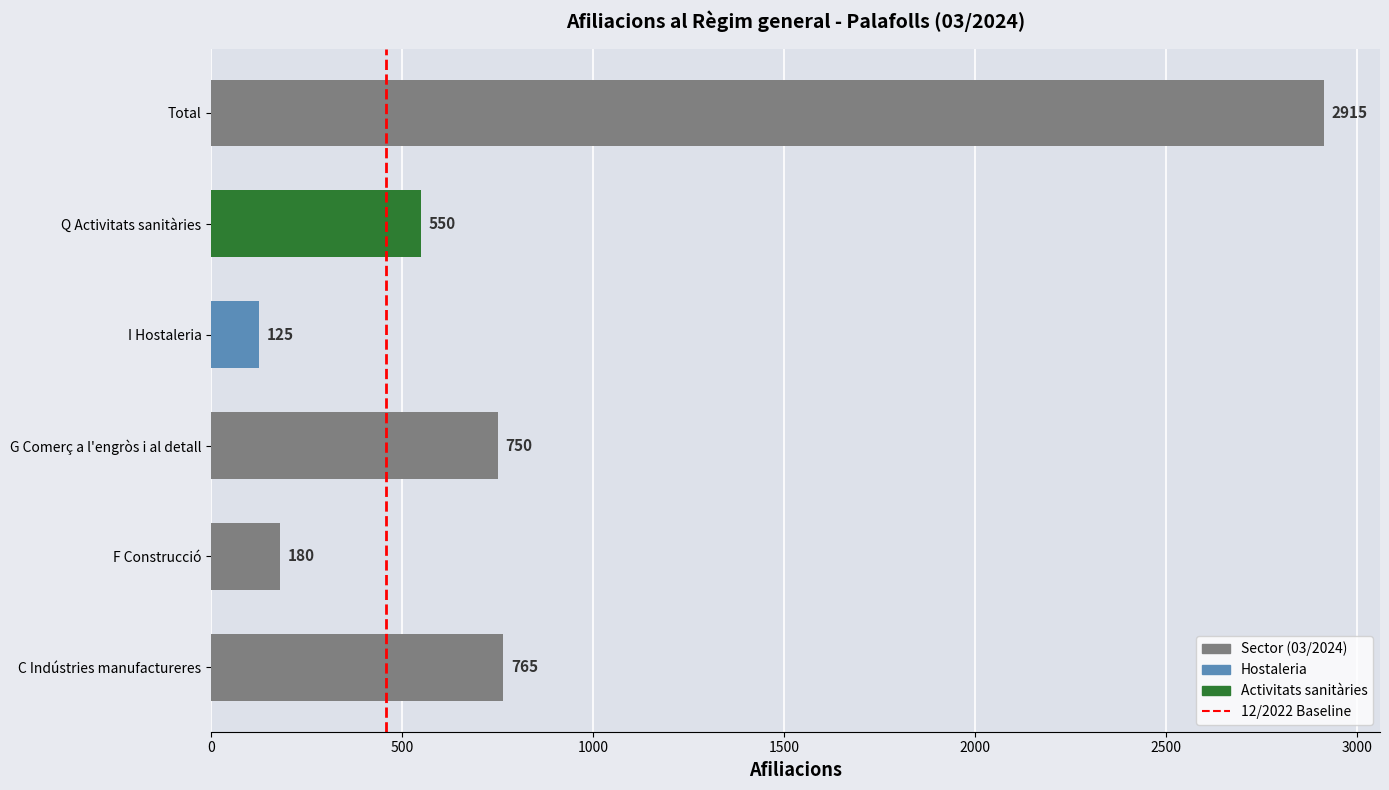

Are the bars horizontal?

Yes